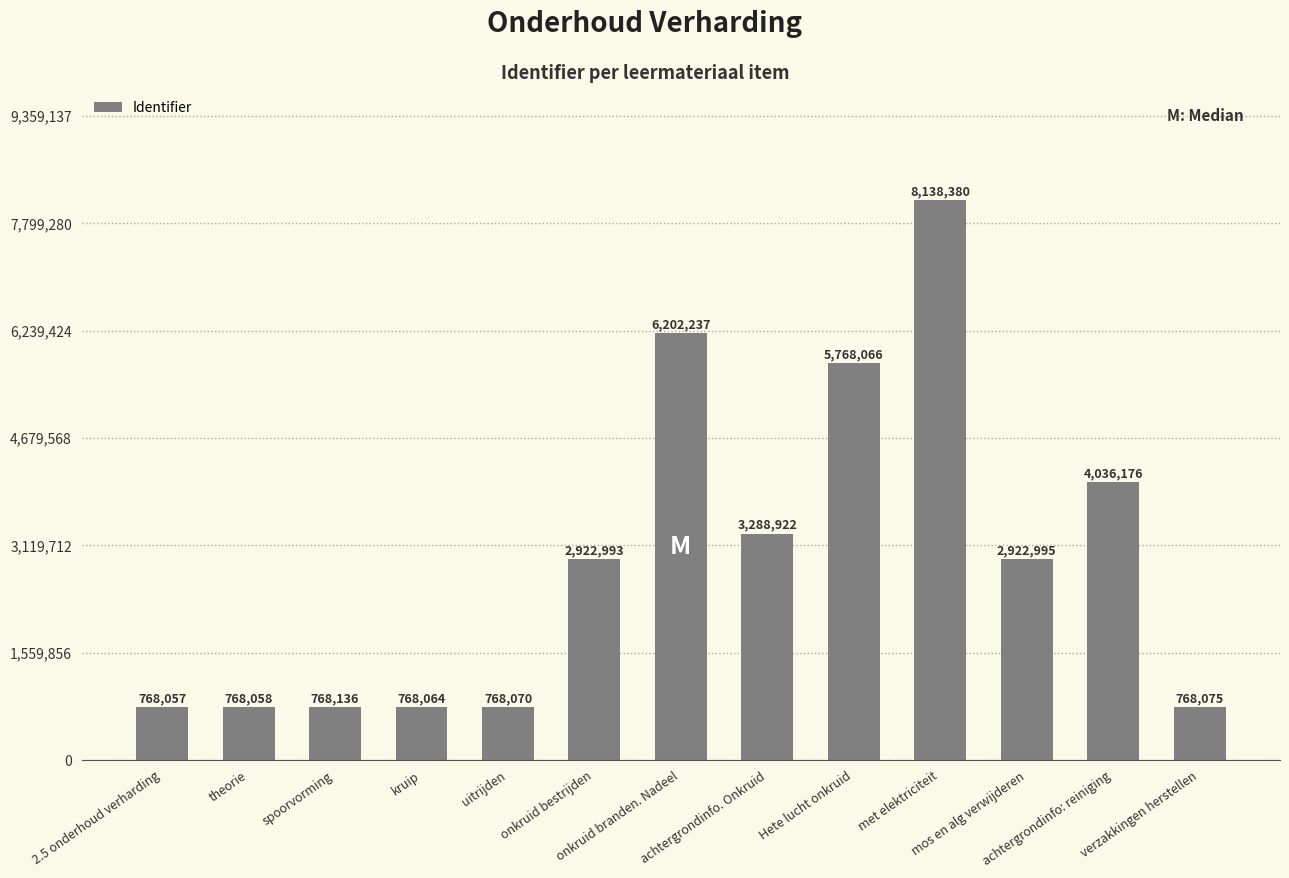

Are the bars grouped side by side (vs. stacked)?

No